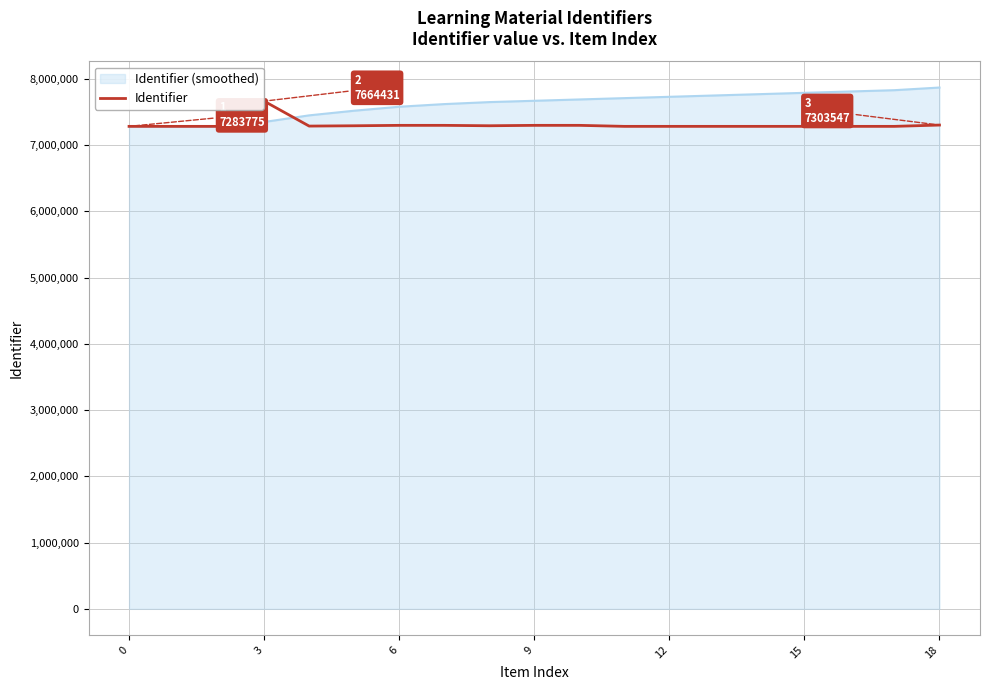

What is the maximum value shown in the chart?

7870000